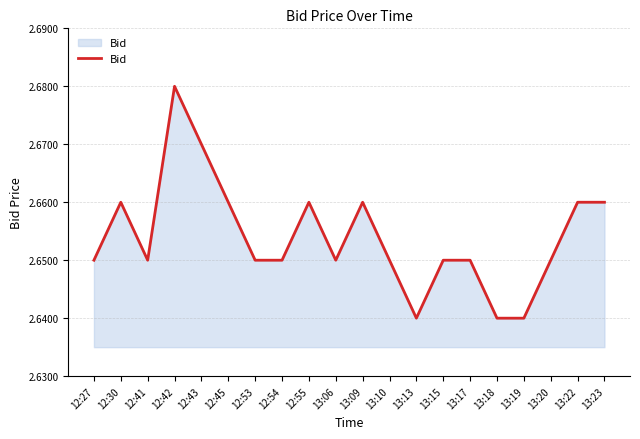

What position from the left is 13:18?

16